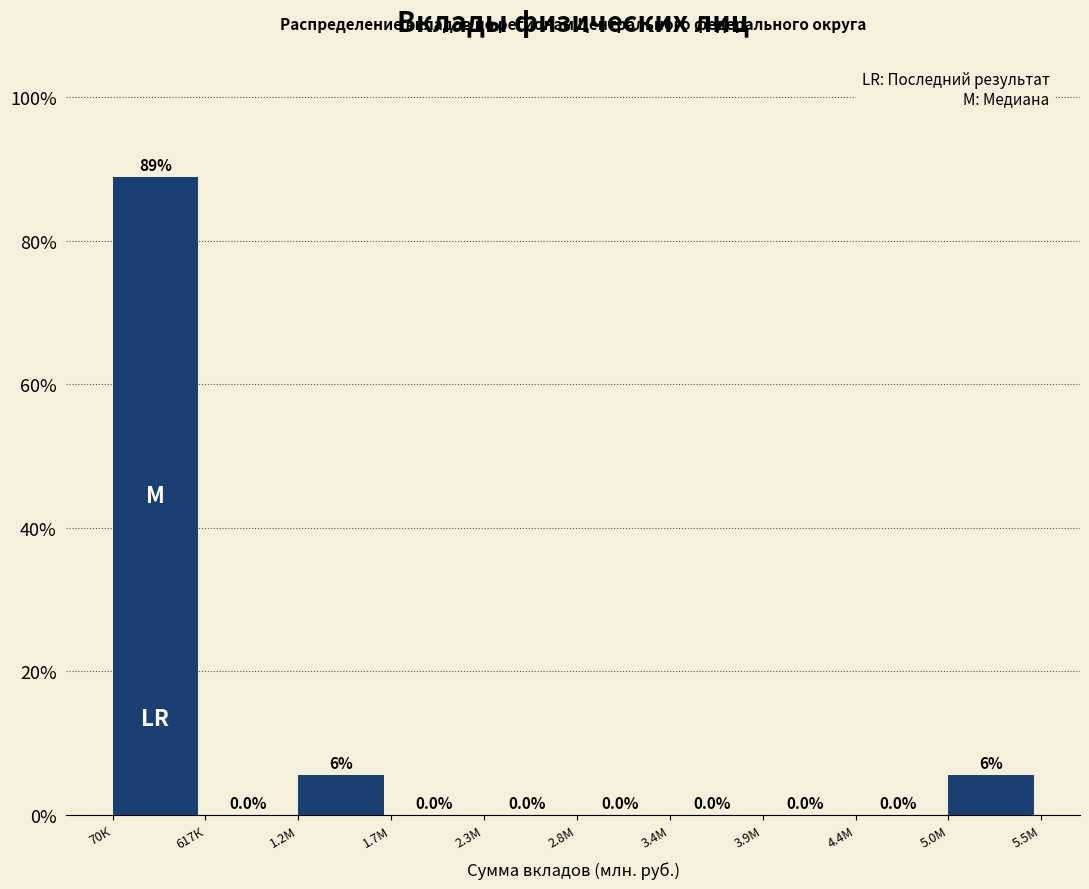

True or false: the data shows 0.0 at 2.8М.

True